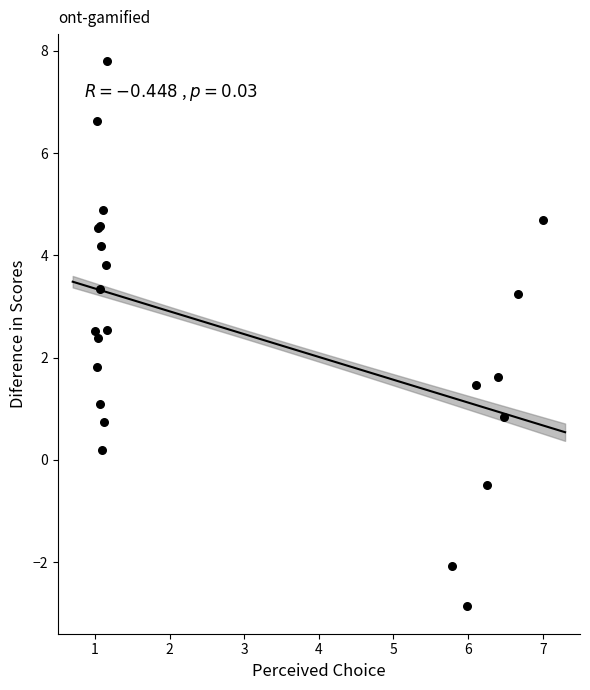

What Y value in the scatter plot is closest to 2?

1.8